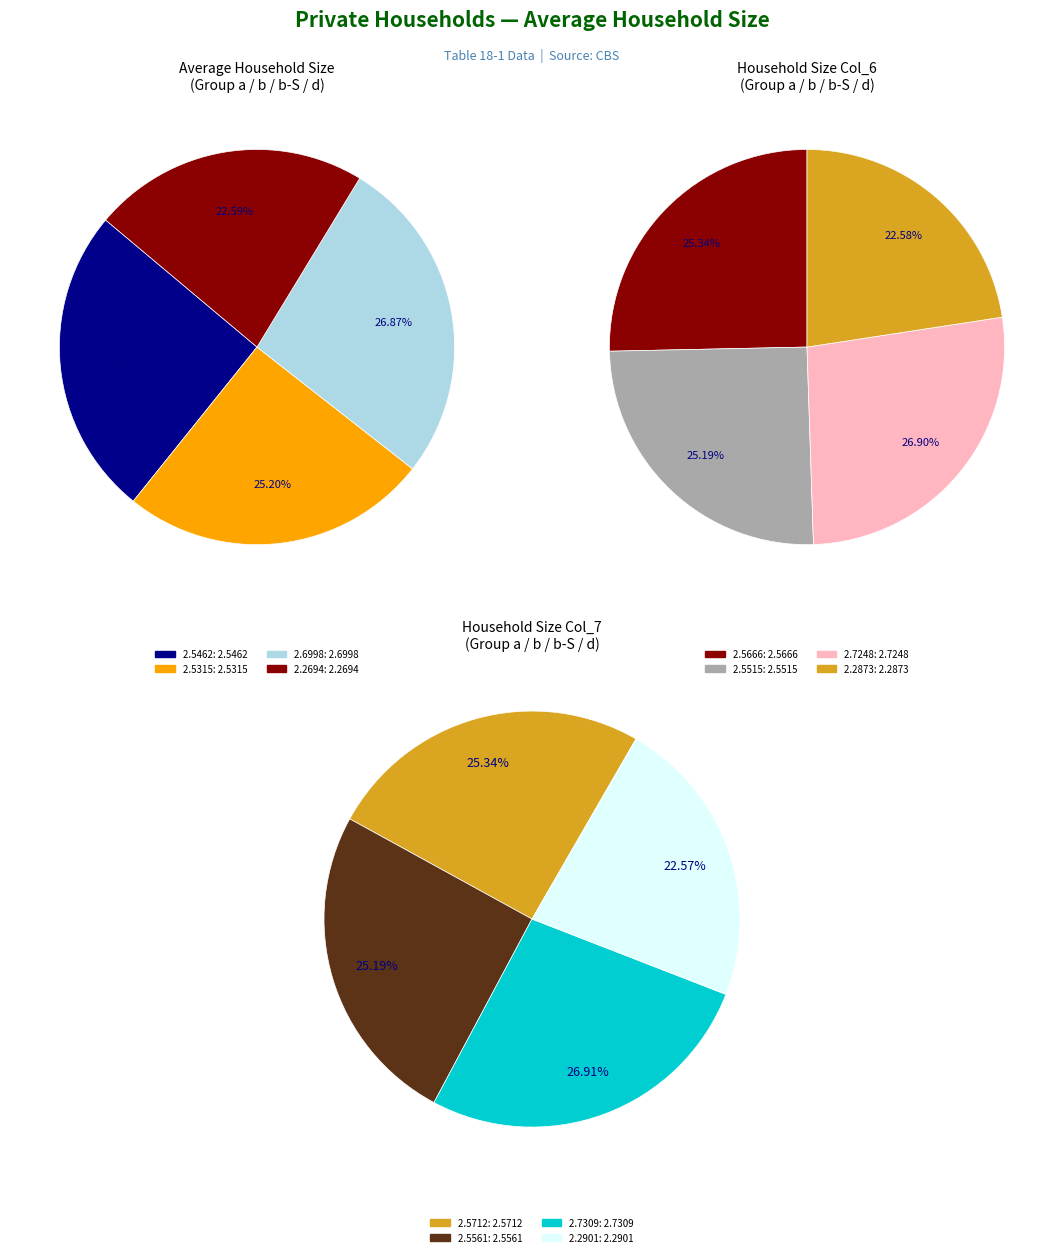

How many segments does this pie chart have?

4